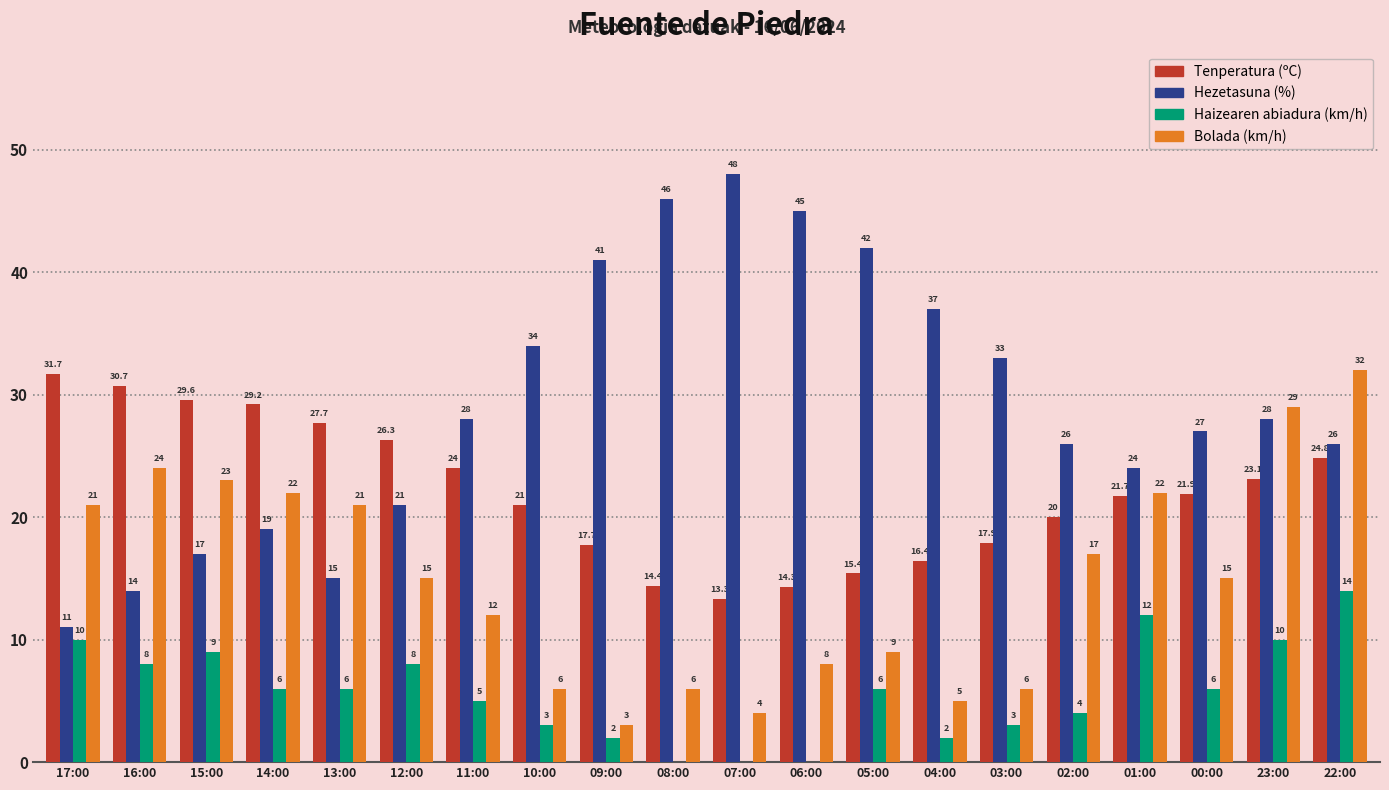

What is the greatest value displayed?

48.0